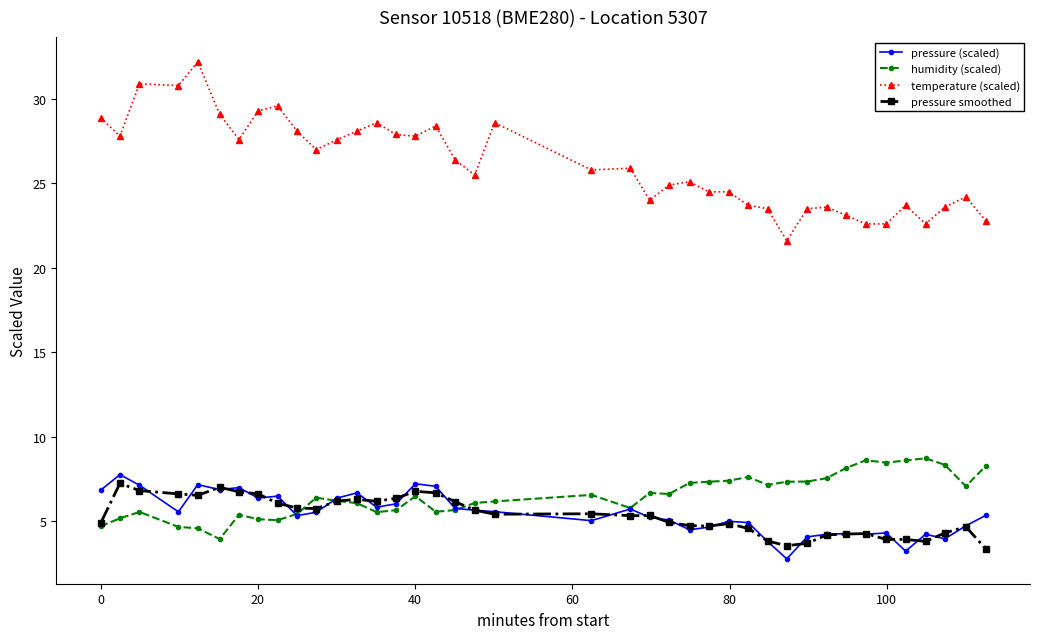

What is the value of the temperature (scaled) point at the 17th from the left?

28.4